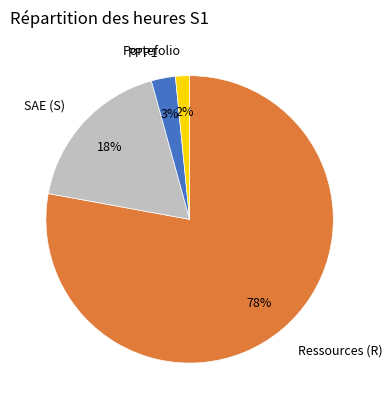

To the nearest percent, what is the combined percentage of Portefolio and Ressources (R)?

79%